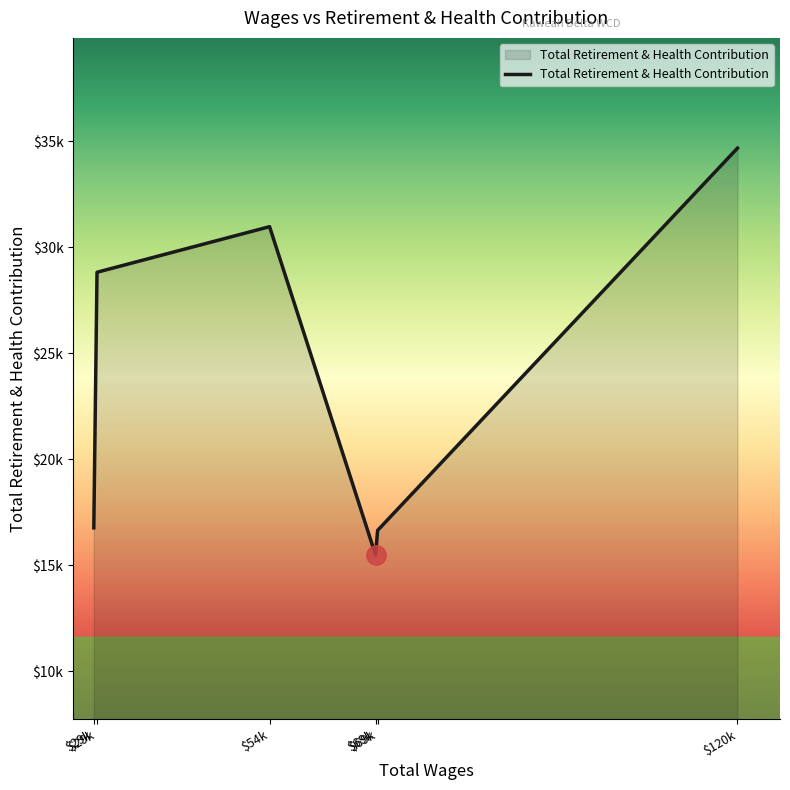

Does the chart display data point markers on the line(s)?

No